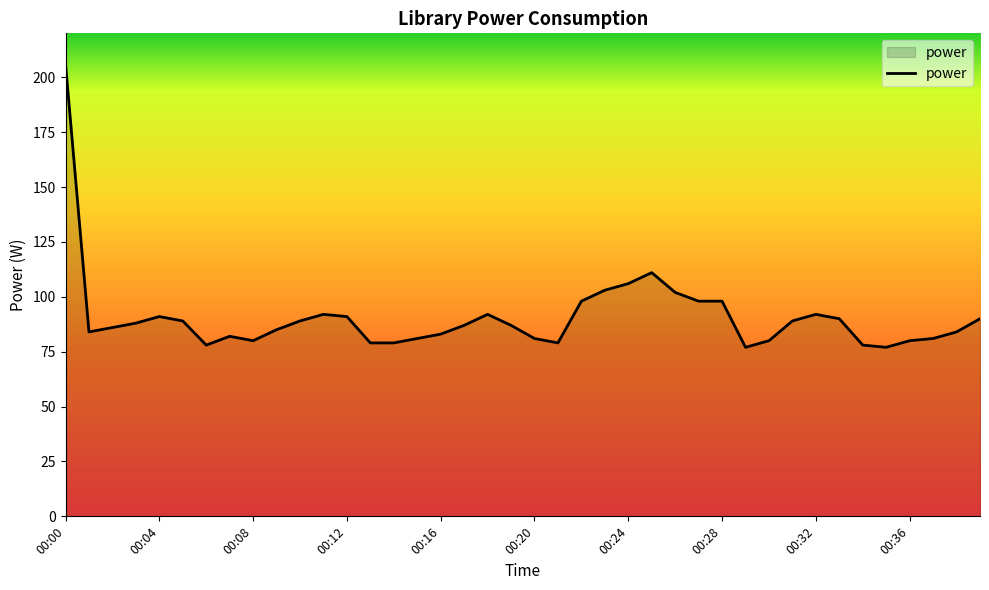

What is the difference between the maximum and minimum values?

129